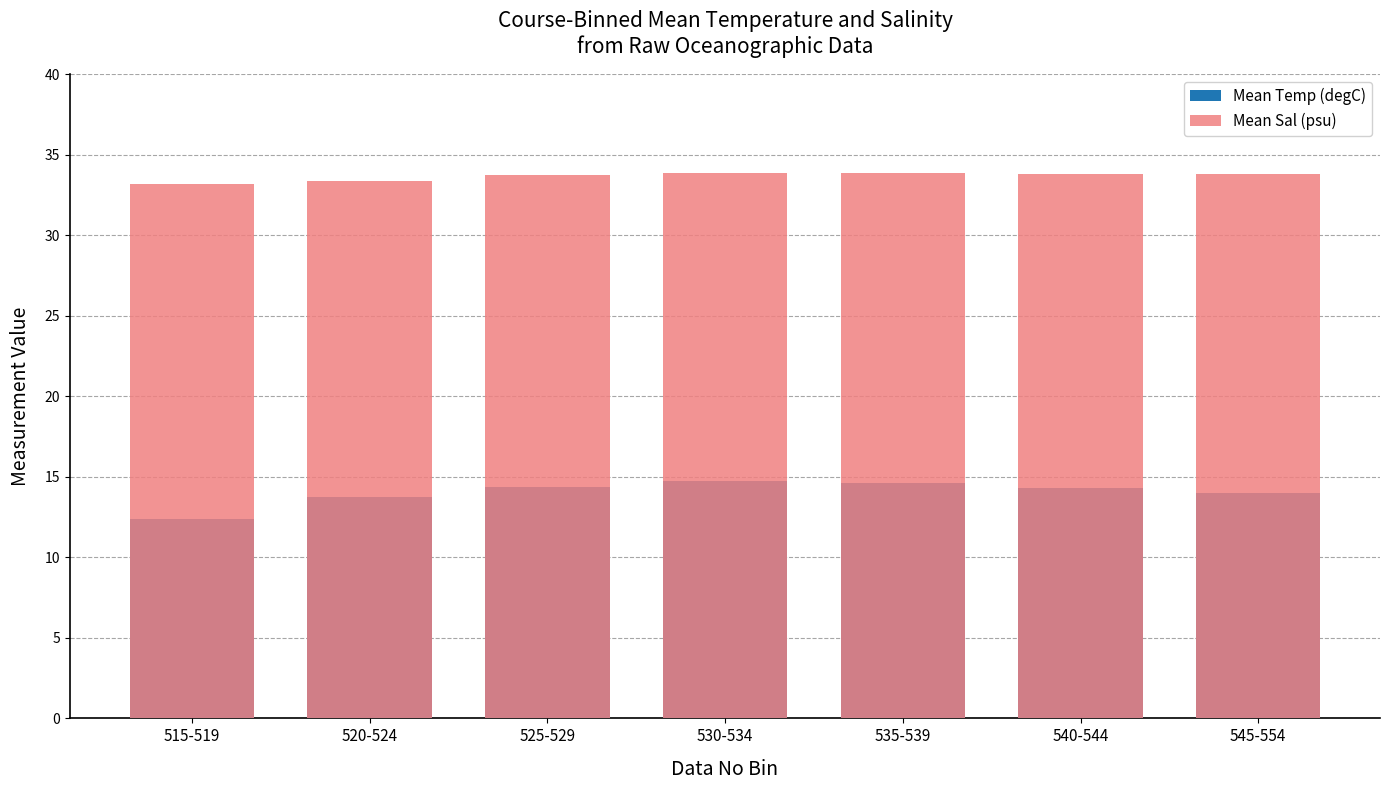

Rank the series by their average value, from highest to lowest.

Mean Sal (psu), Mean Temp (degC)